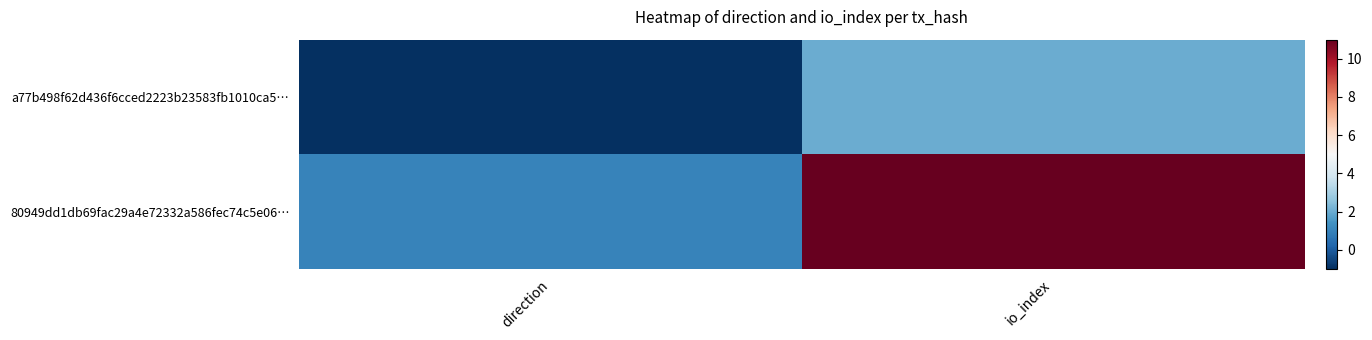

Rank the series at io_index from lowest to highest value.

a77b498f62d436f6cced2223b23583fb1010ca5…, 80949dd1db69fac29a4e72332a586fec74c5e06…